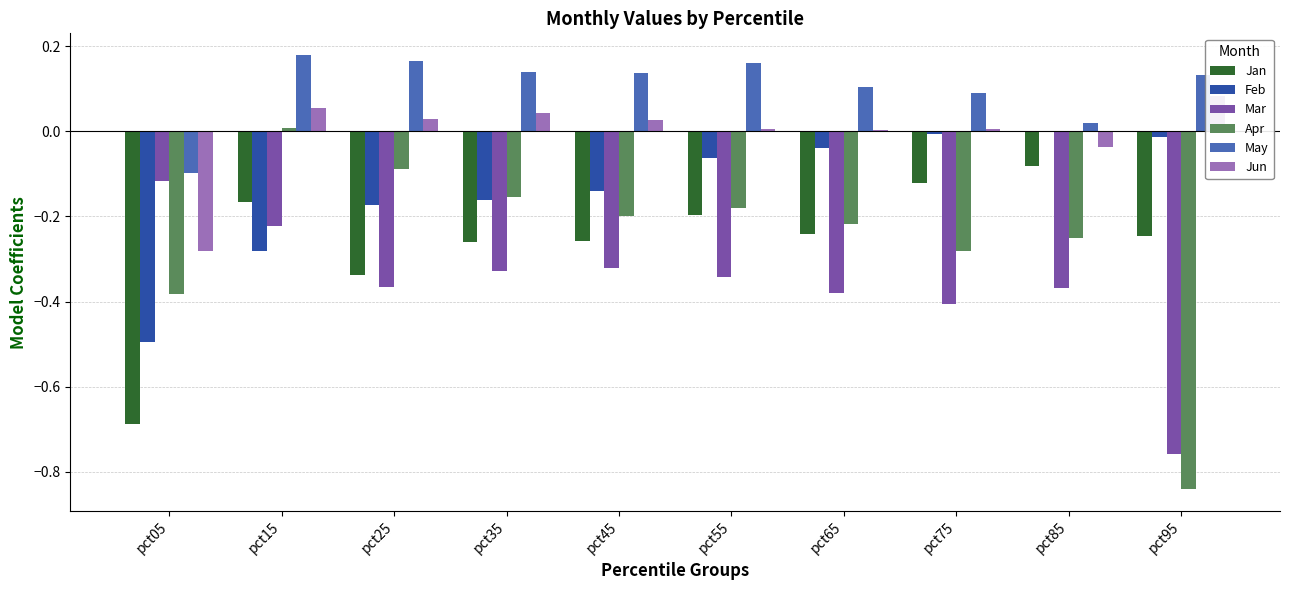

True or false: Apr has a value of -0.3 at pct65.

False